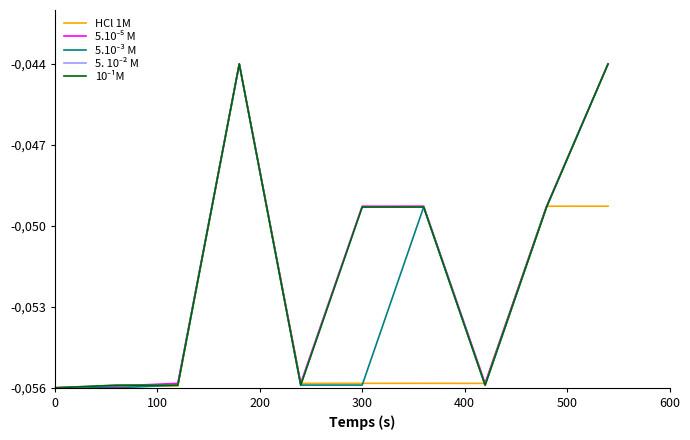

In 5. 10⁻² M, how many points are lower than both neighbors (excluding endpoints)?

2